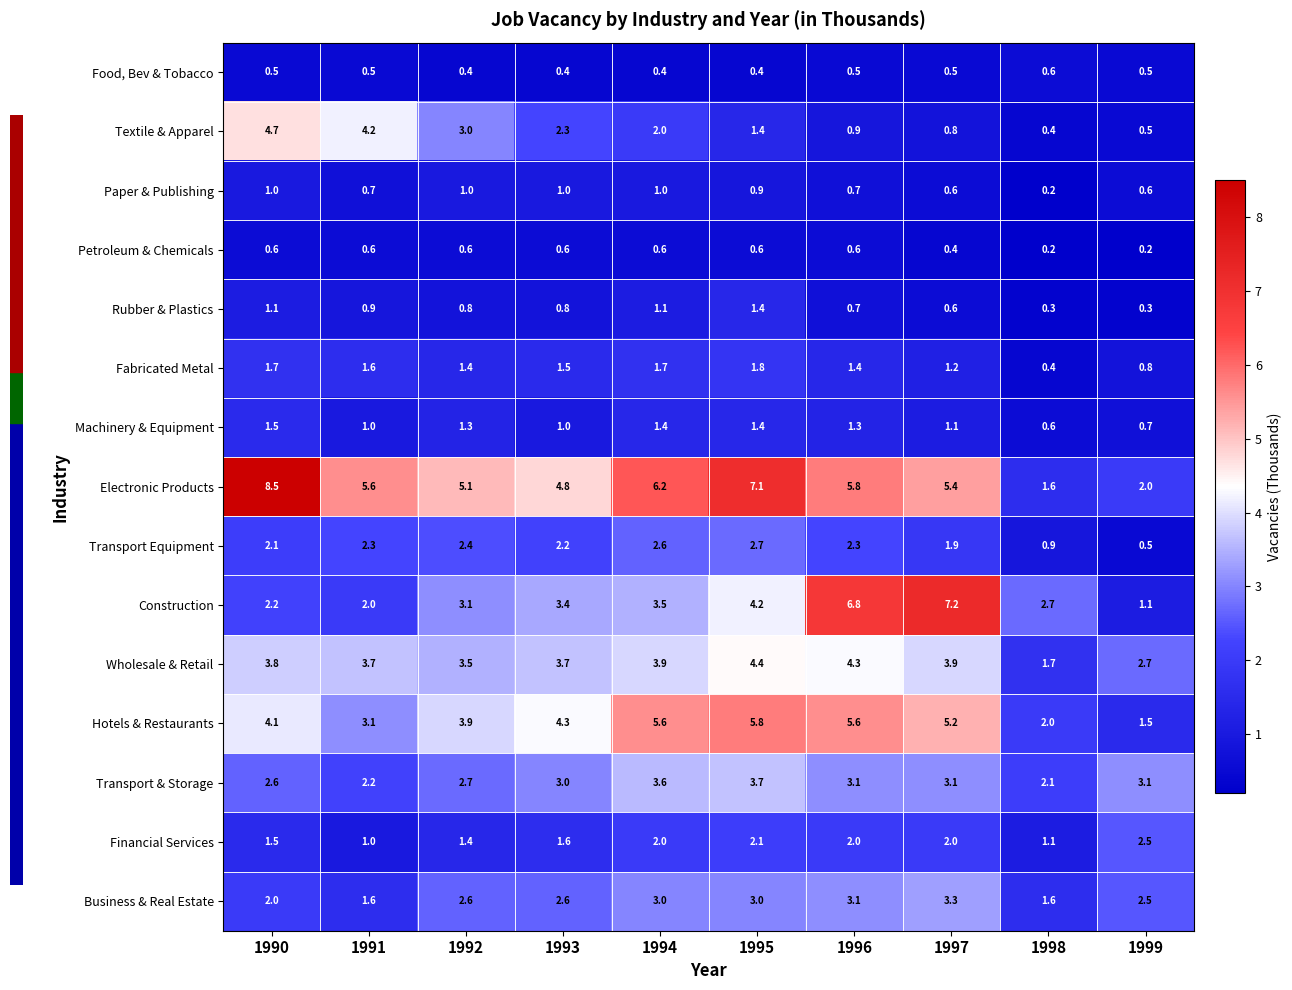

At how many categories does at least one series exceed 5?

7